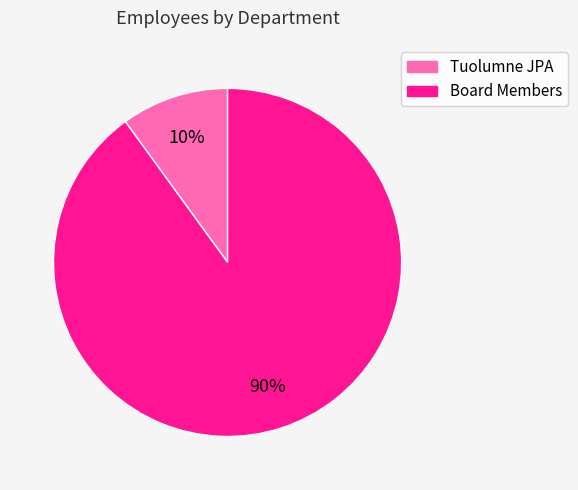

Approximately how many times larger is the value at Tuolumne JPA compared to Board Members?

0.1